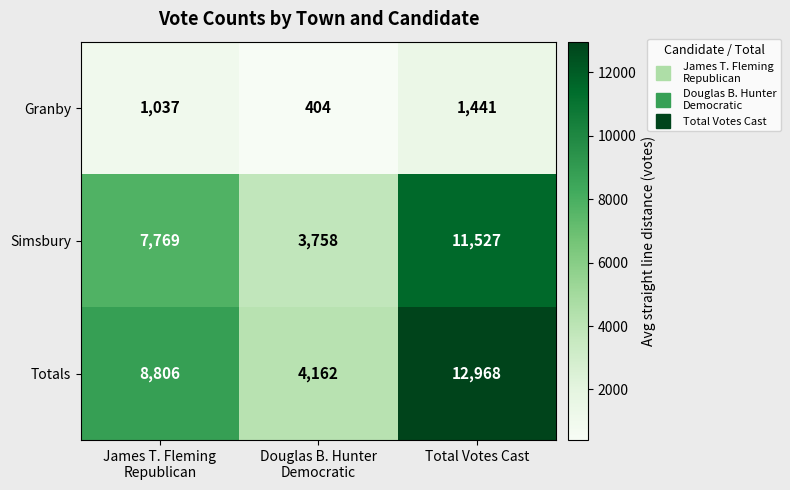

How many Granby values are between 404 and 1441?

3